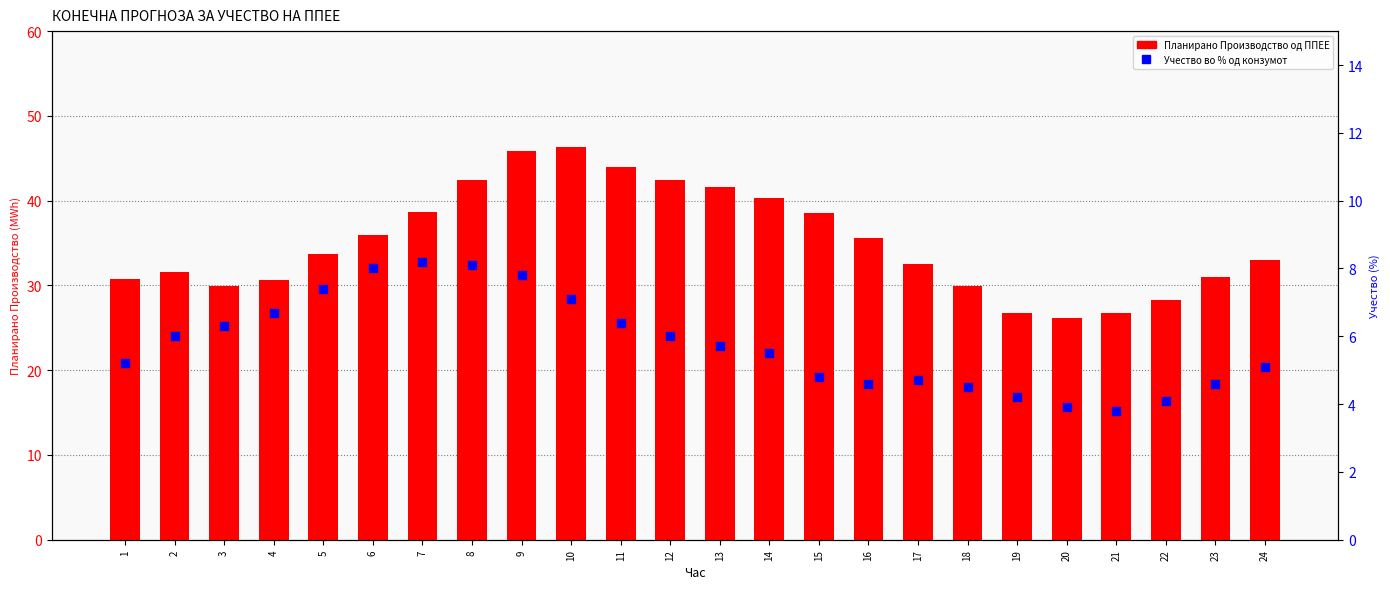

At how many categories does at least one series exceed 25?

24